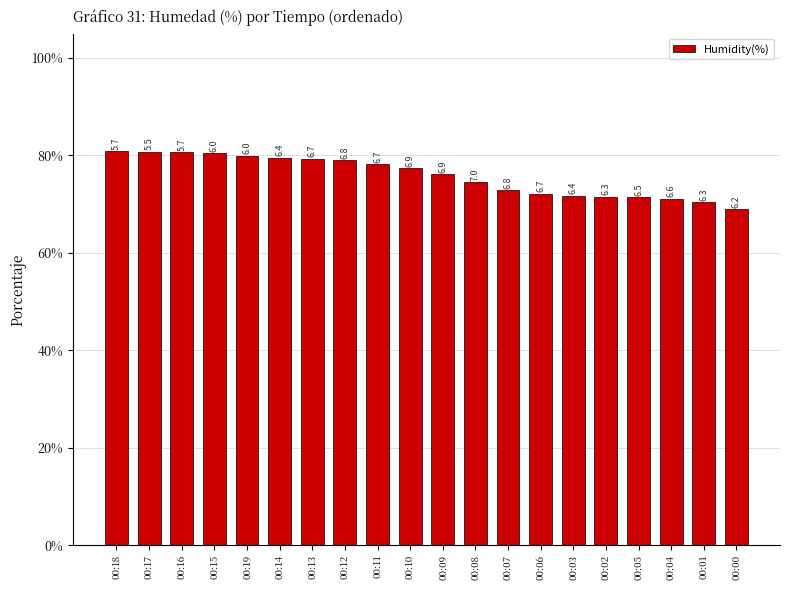

What is the change in value from 00:17 to 00:10?

-3.4